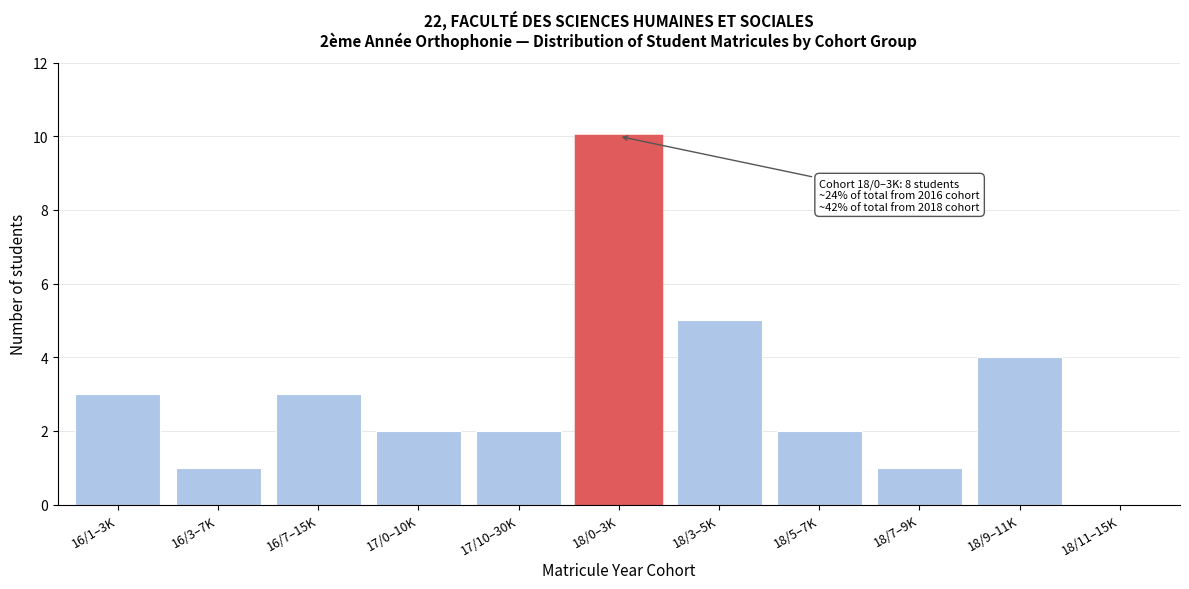

Reading right to left, list all the values displayed in this chart.

18/11–15K=0	18/9–11K=4	18/7–9K=1	18/5–7K=2	18/3–5K=5	18/0–3K=10	17/10–30K=2	17/0–10K=2	16/7–15K=3	16/3–7K=1	16/1–3K=3